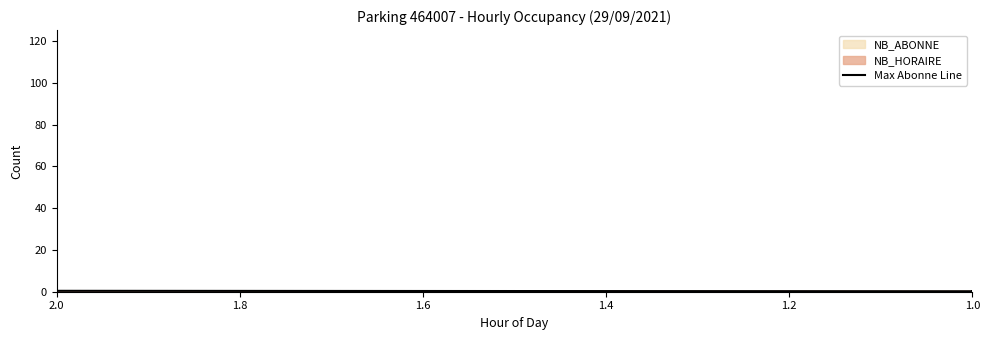

The chart shows a value of 60 at 1.4. True or false?

False